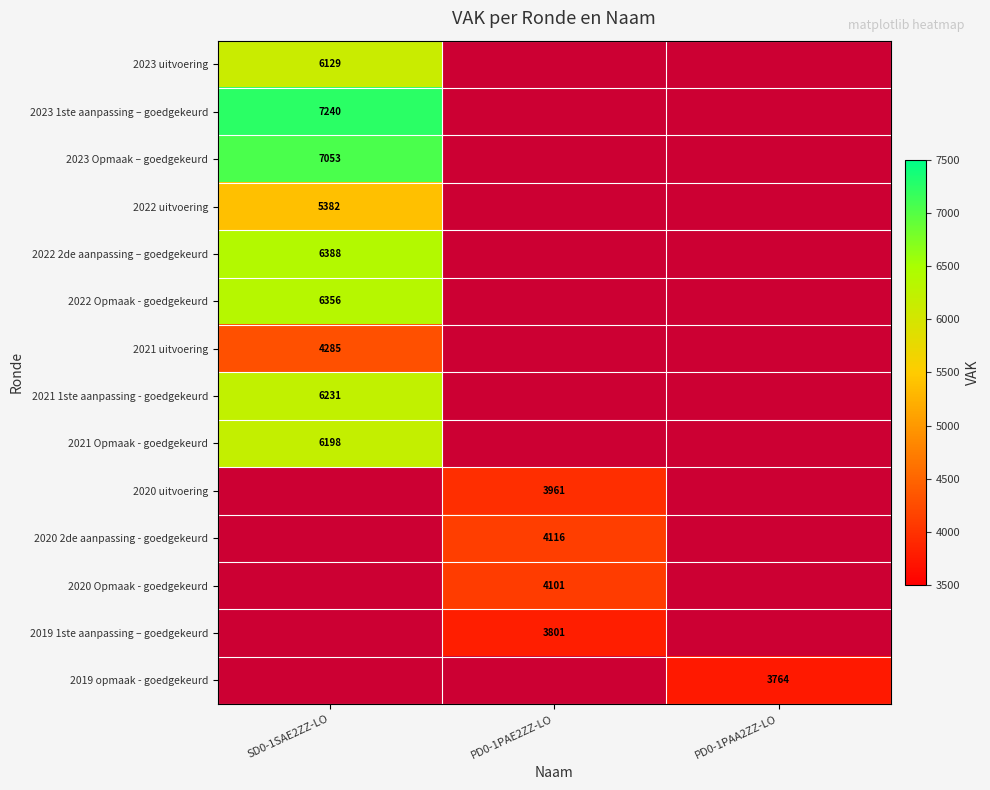

What is the spread (max minus min) of values at SD0-1SAE2ZZ-LO?

2955.0